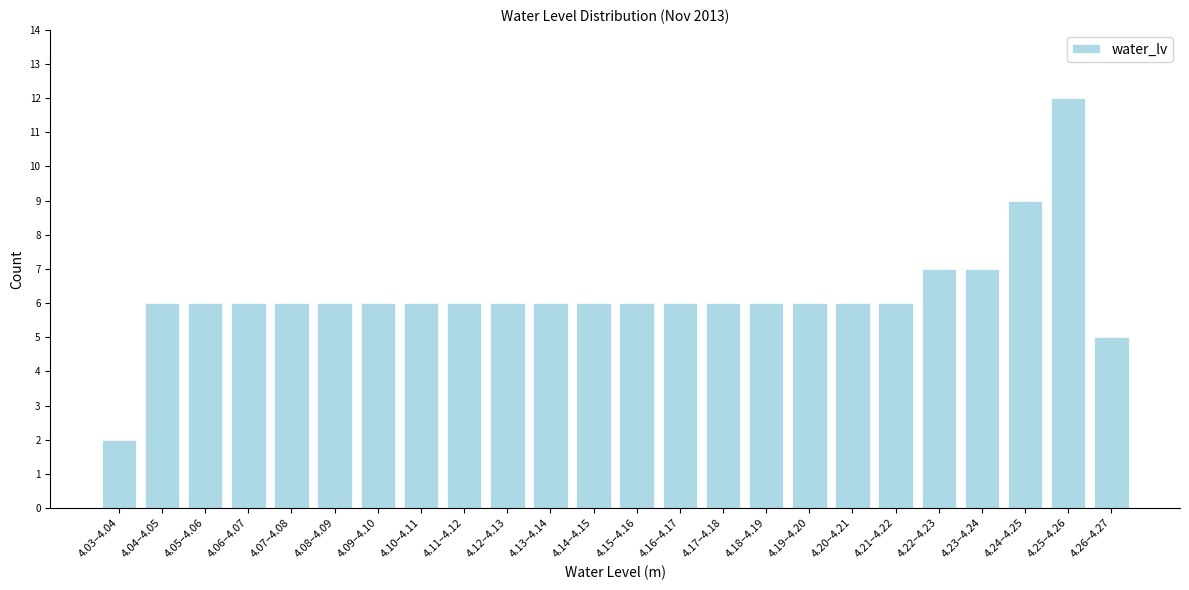

Reading left to right, extract all data points from this chart.

4.03–4.04=2	4.04–4.05=6	4.05–4.06=6	4.06–4.07=6	4.07–4.08=6	4.08–4.09=6	4.09–4.10=6	4.10–4.11=6	4.11–4.12=6	4.12–4.13=6	4.13–4.14=6	4.14–4.15=6	4.15–4.16=6	4.16–4.17=6	4.17–4.18=6	4.18–4.19=6	4.19–4.20=6	4.20–4.21=6	4.21–4.22=6	4.22–4.23=7	4.23–4.24=7	4.24–4.25=9	4.25–4.26=12	4.26–4.27=5